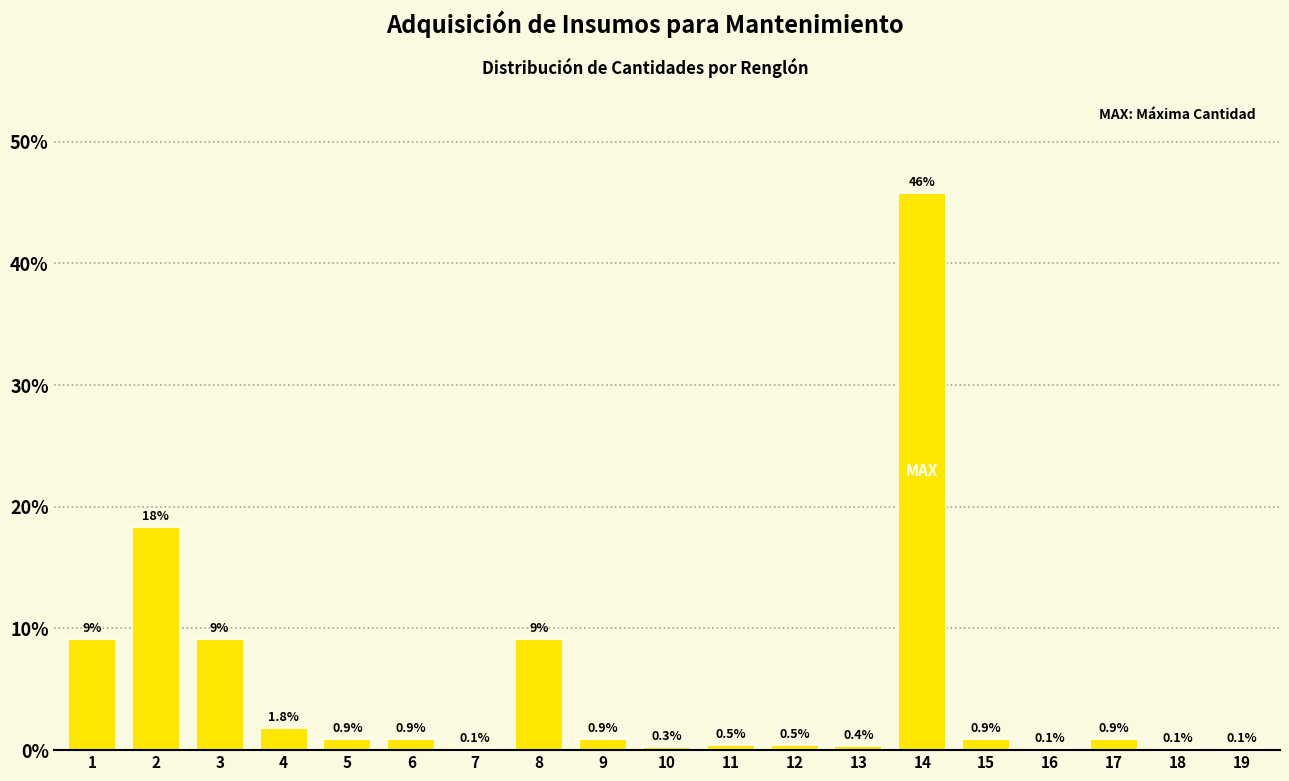

Reading left to right, transcribe all the data shown in this chart.

1=9.2	2=18.3	3=9.2	4=1.8	5=0.9	6=0.9	7=0.1	8=9.2	9=0.9	10=0.3	11=0.5	12=0.5	13=0.4	14=45.8	15=0.9	16=0.1	17=0.9	18=0.1	19=0.1